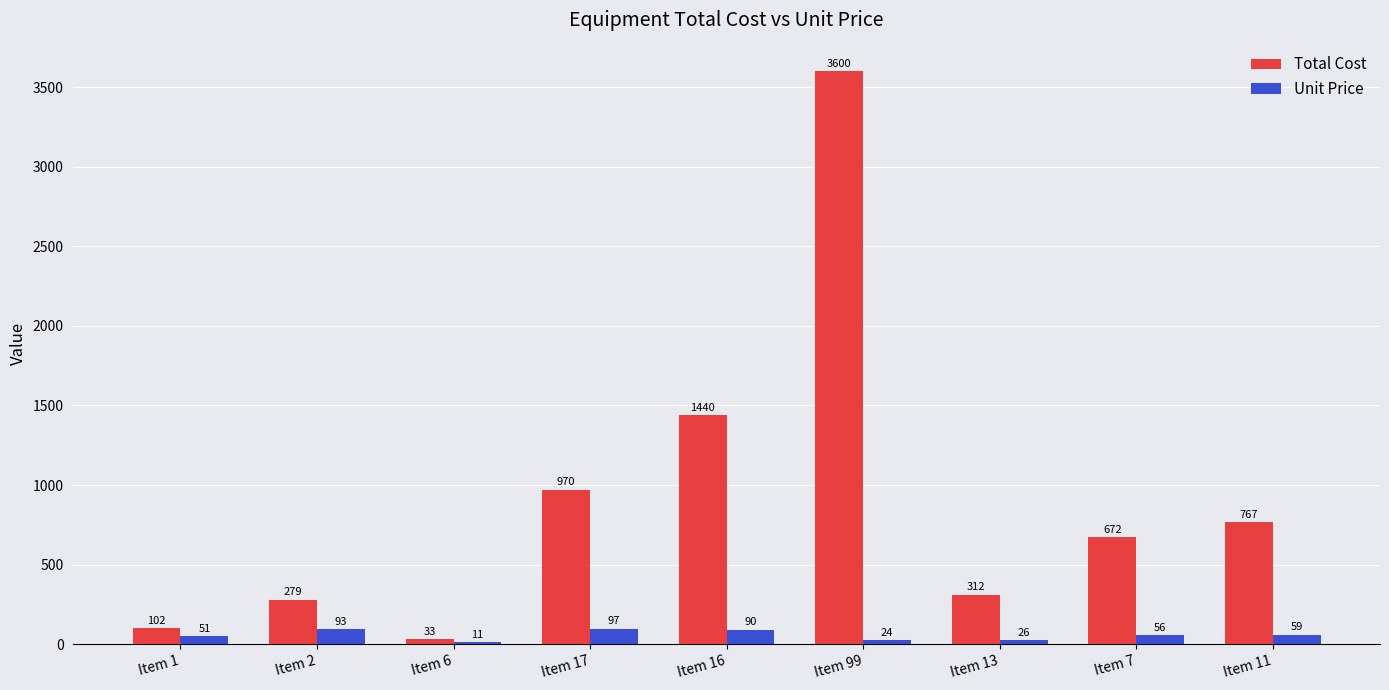

Is it true that Unit Price equals 90 at Item 16?

True